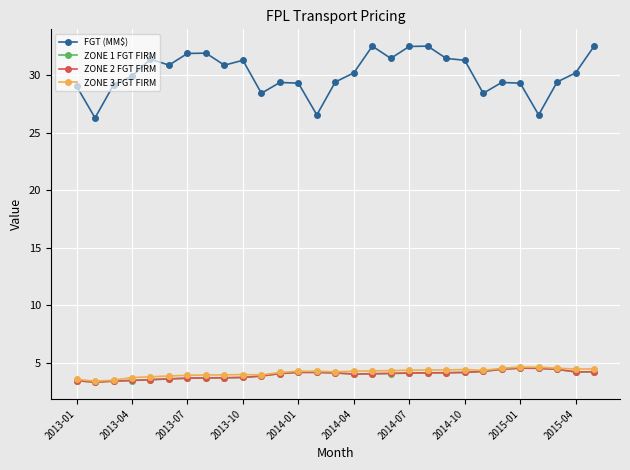

True or false: FGT (MM$) and ZONE 2 FGT FIRM cross at least once.

False